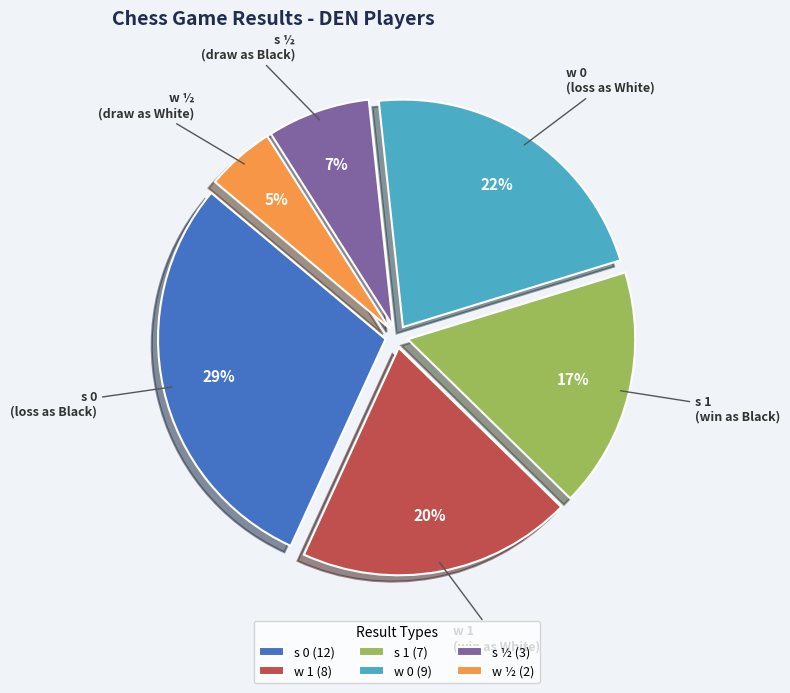

To the nearest percent, what is the difference between the largest and smallest slice percentages?

24%